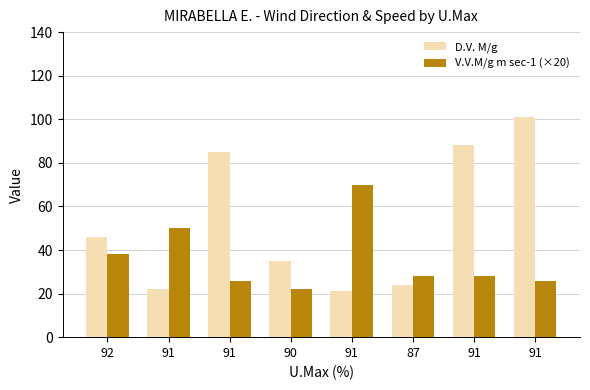

What is the sum of all V.V.M/g m sec-1 (×20) values?

288